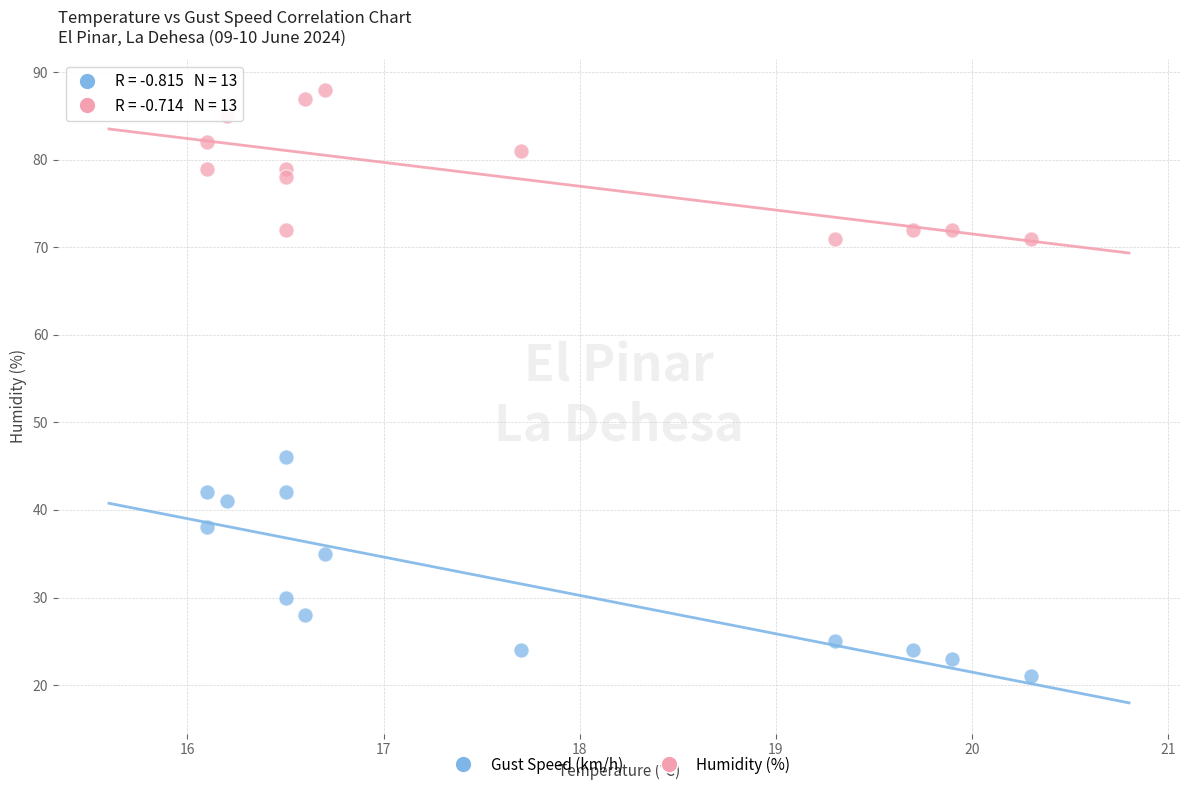

Across all series, what Y value is closest to 54?

46